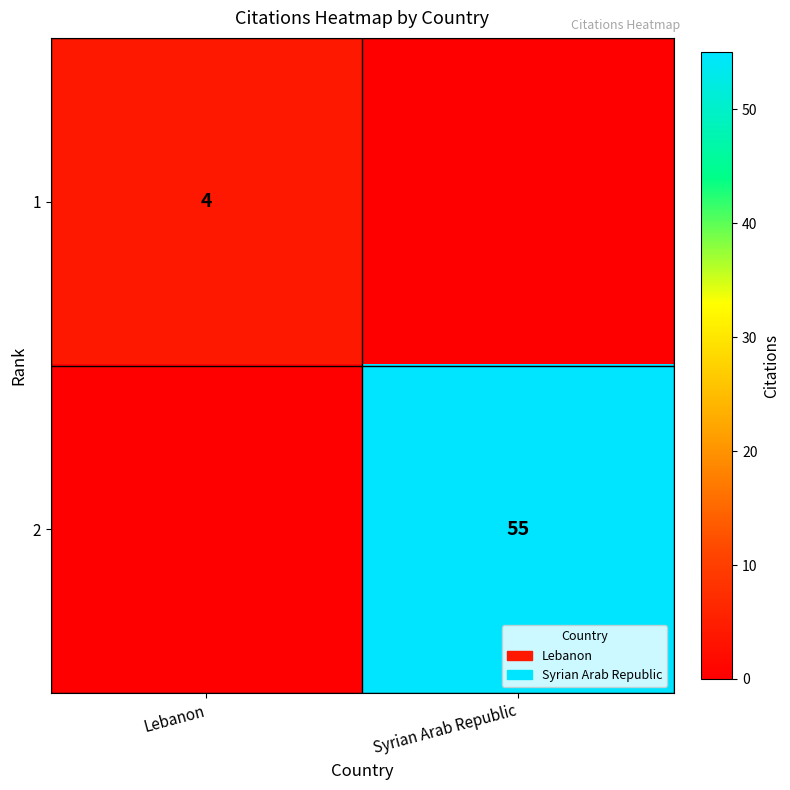

Is the value of 2 at Syrian Arab Republic greater than the value of 1 at Lebanon?

Yes